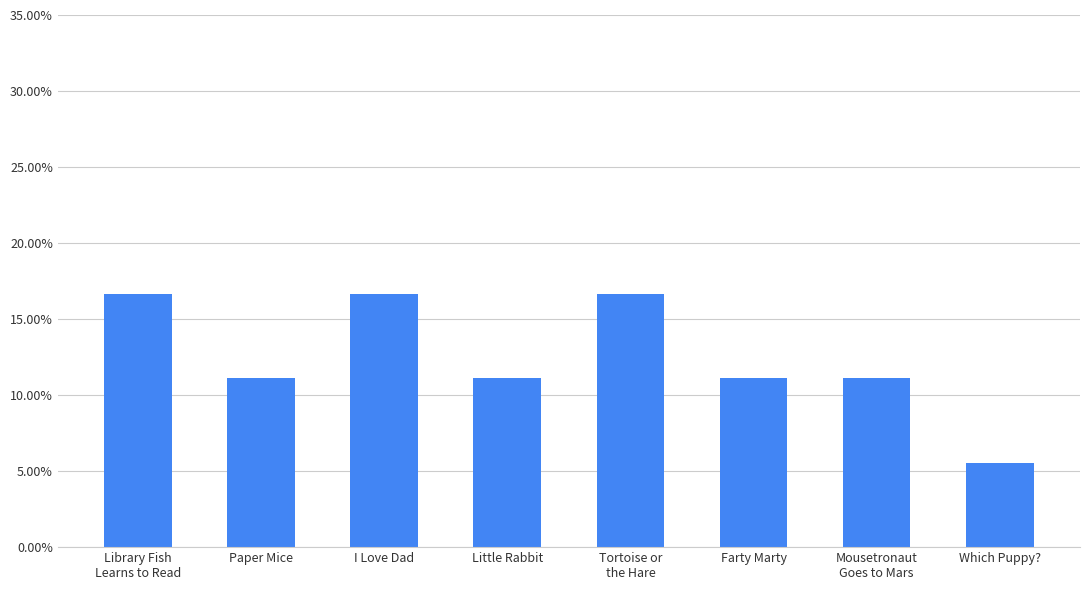

Does the chart contain any negative values?

No